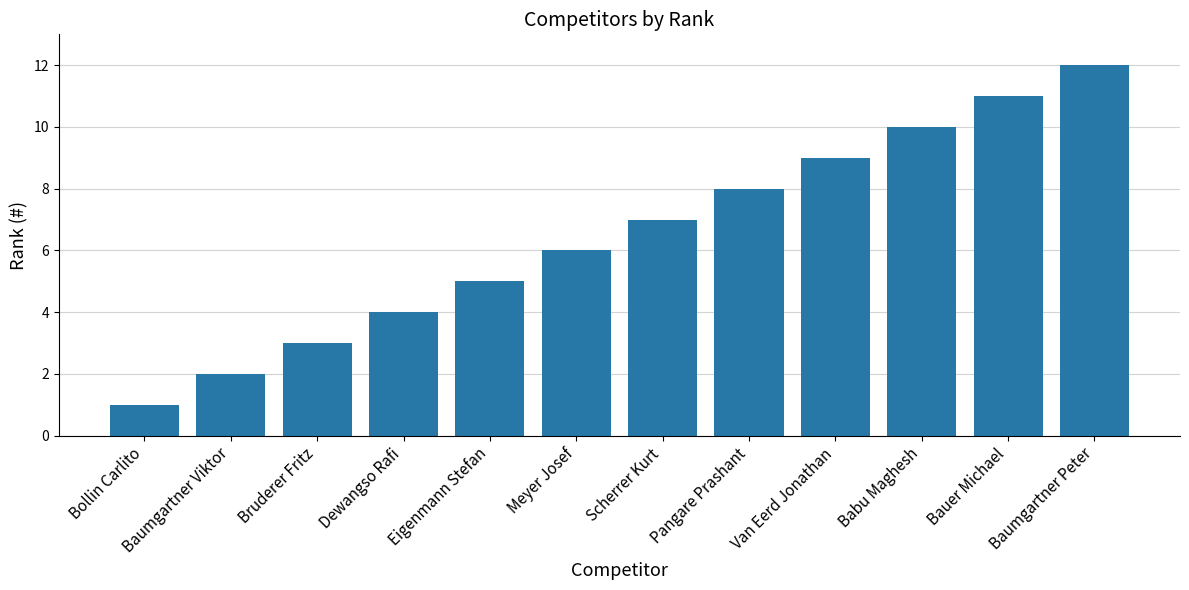

Reading right to left, what are all the values shown in this chart?

Baumgartner Peter=12	Bauer Michael=11	Babu Maghesh=10	Van Eerd Jonathan=9	Pangare Prashant=8	Scherrer Kurt=7	Meyer Josef=6	Eigenmann Stefan=5	Dewangso Rafi=4	Bruderer Fritz=3	Baumgartner Viktor=2	Bollin Carlito=1